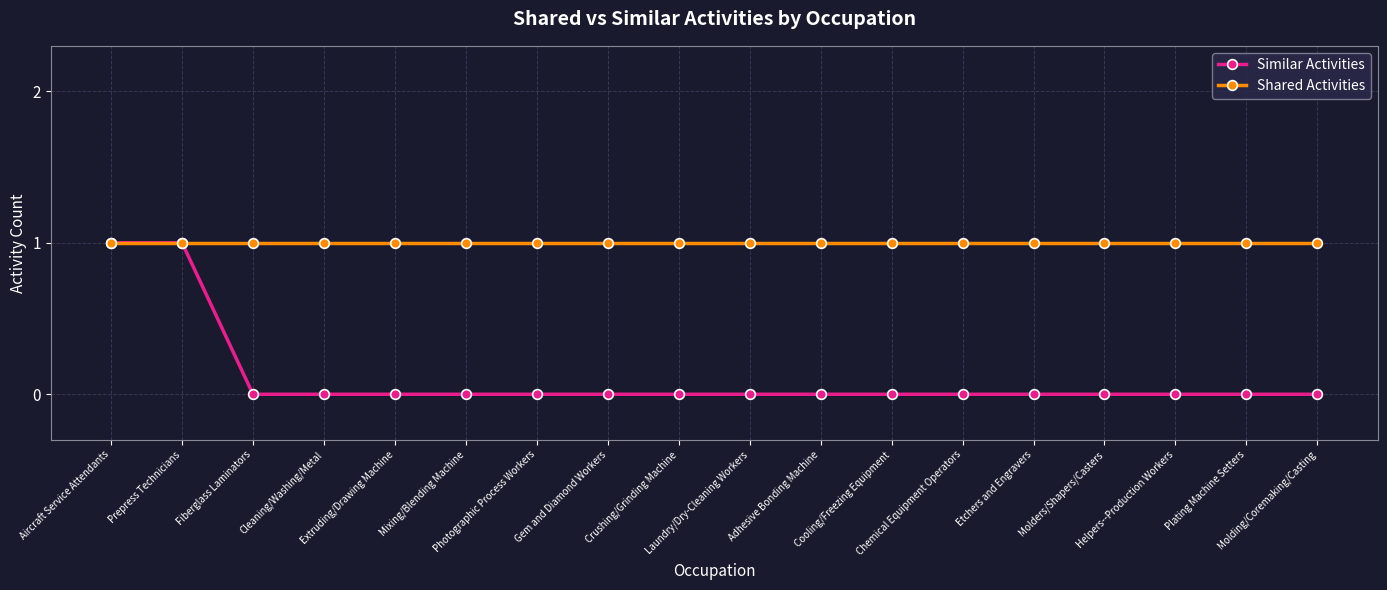

What is the value of the Shared Activities point at the 6th from the left?

1